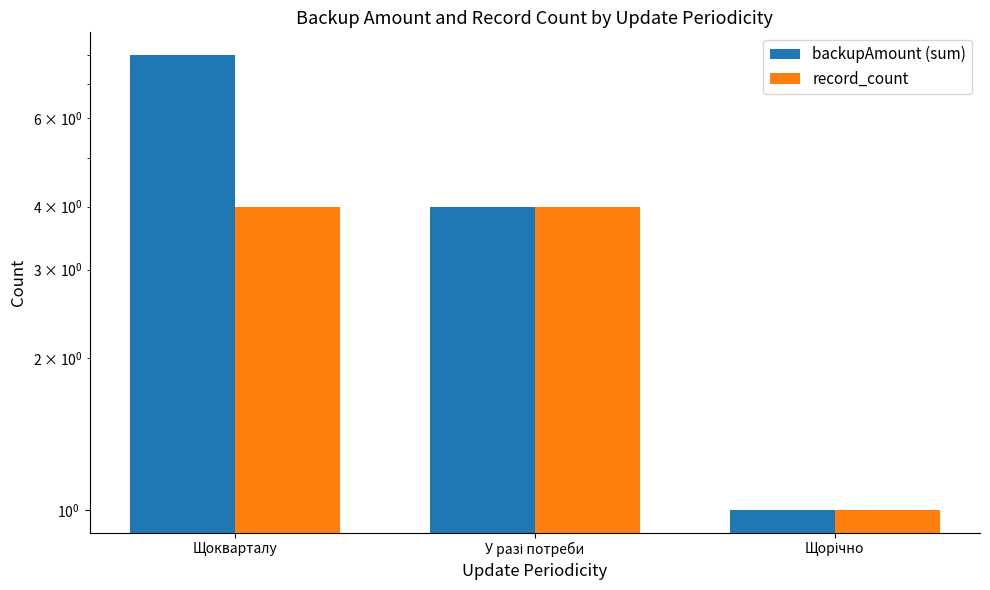

What are all the series names shown in the legend?

backupAmount (sum), record_count